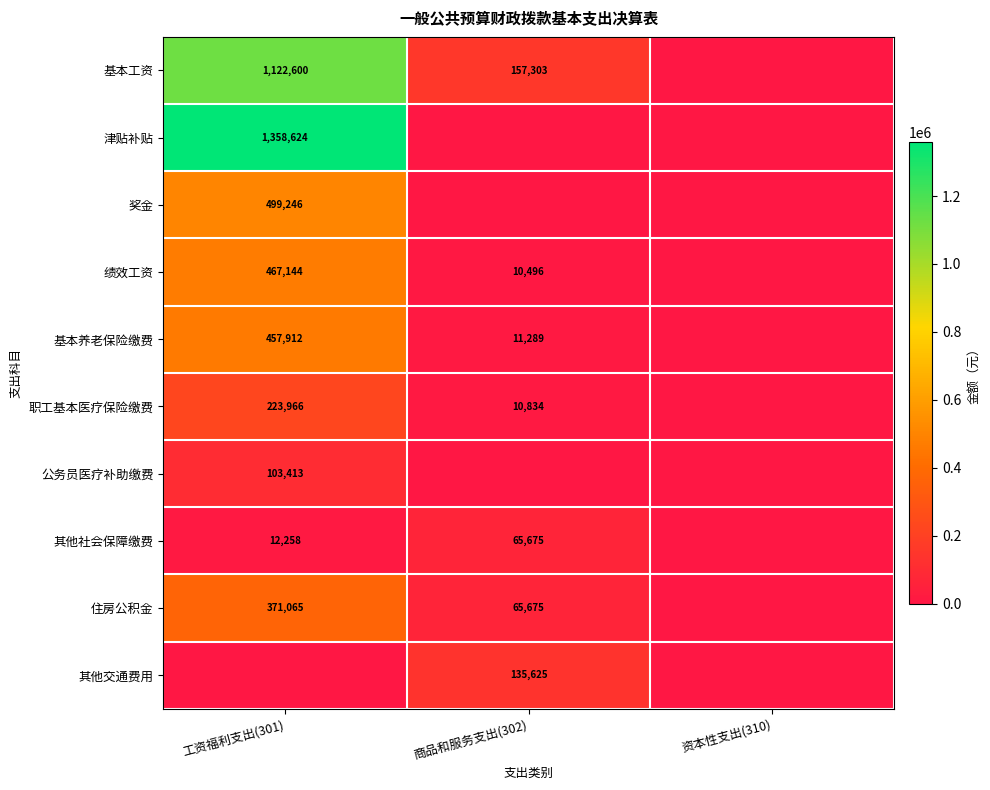

True or false: 住房公积金 has a value of 371065 at 工资福利支出(301).

True